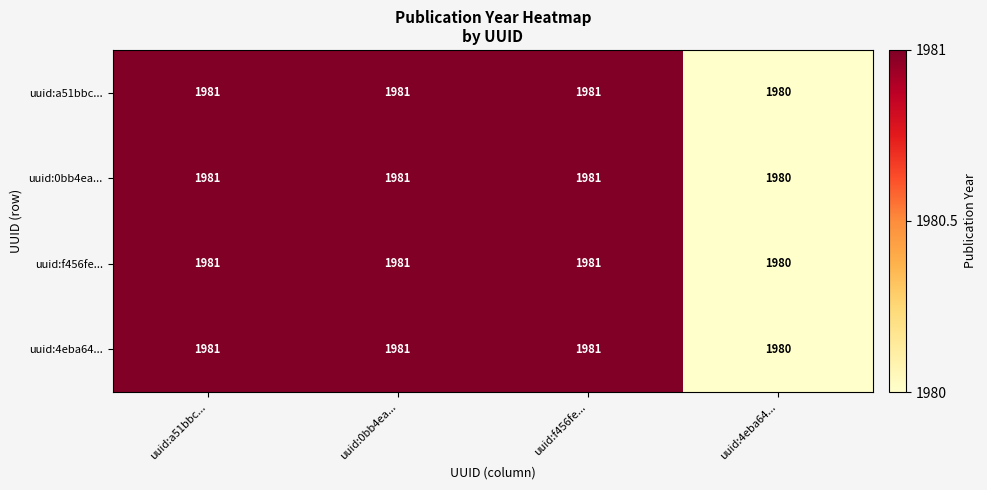

What is the total value across all series at uuid:a51bbc...?

7924